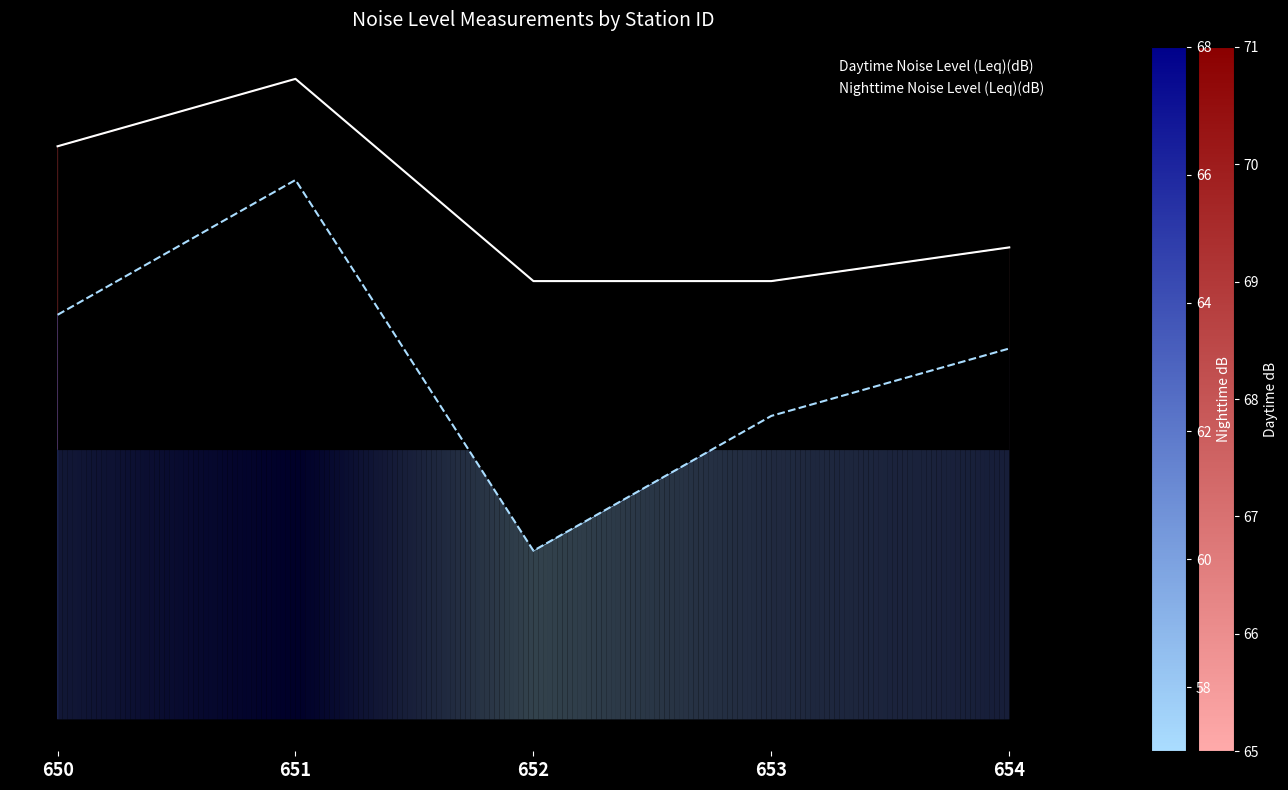

Where is Daytime Noise Level (Leq)(dB) nearest to the value 68?

650